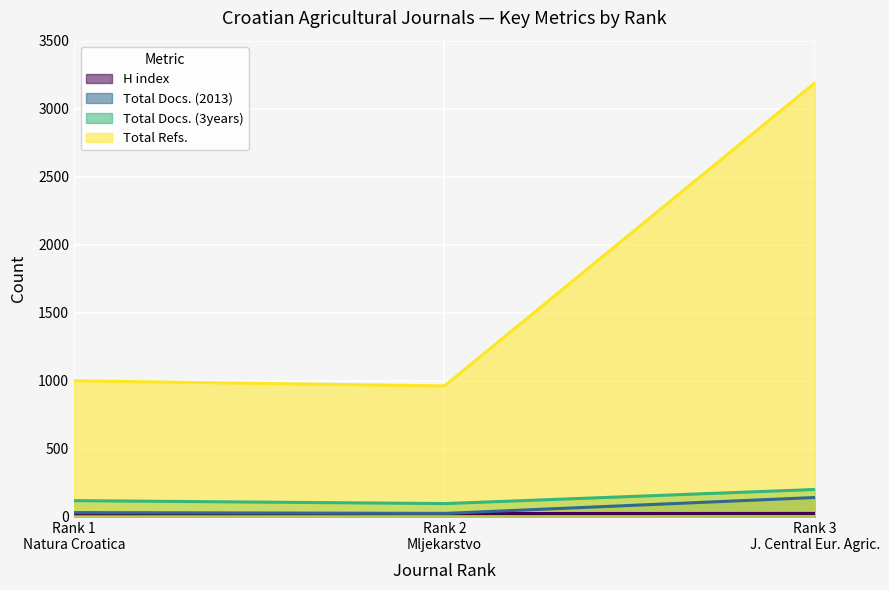

At which label does Total Docs. (3years) reach its minimum?

2